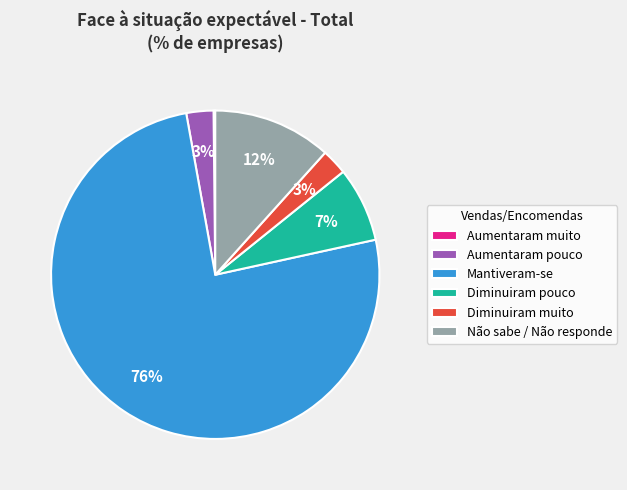

The Diminuiram pouco slice represents 7% of the pie. True or false?

True